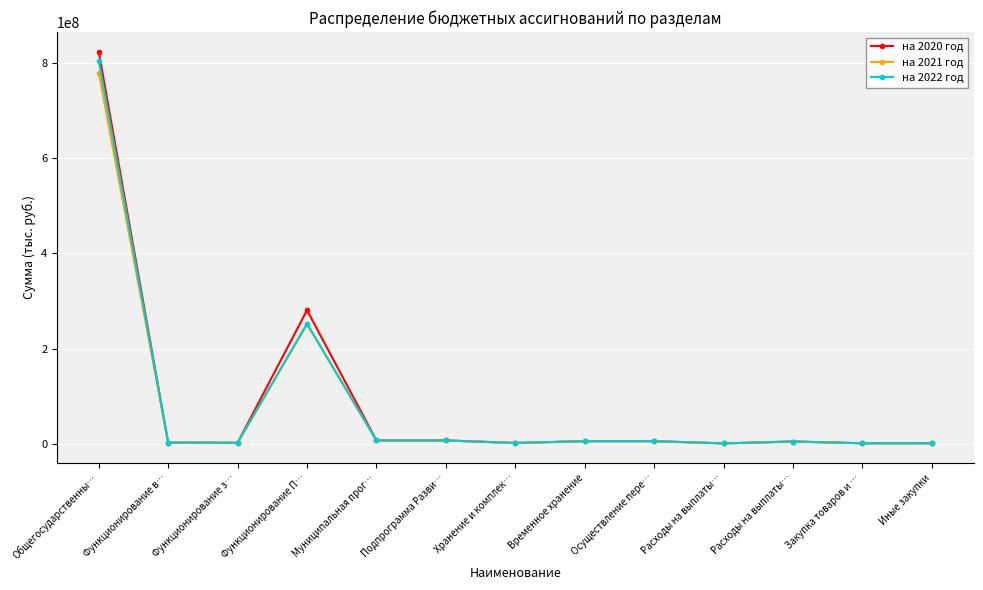

The value of на 2022 год at Расходы на выплаты… is 4558800. True or false?

True